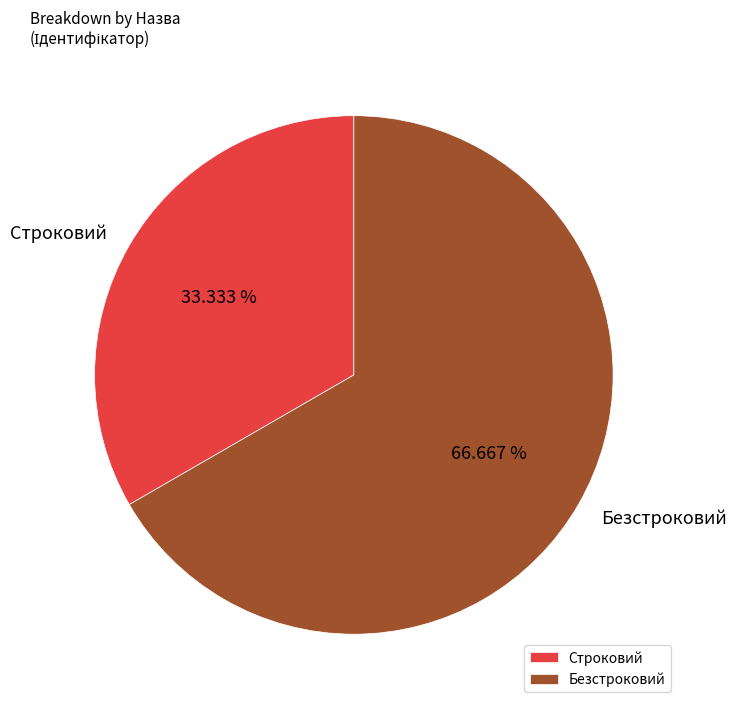

Do Безстроковий and Строковий together represent more than half of the pie?

Yes